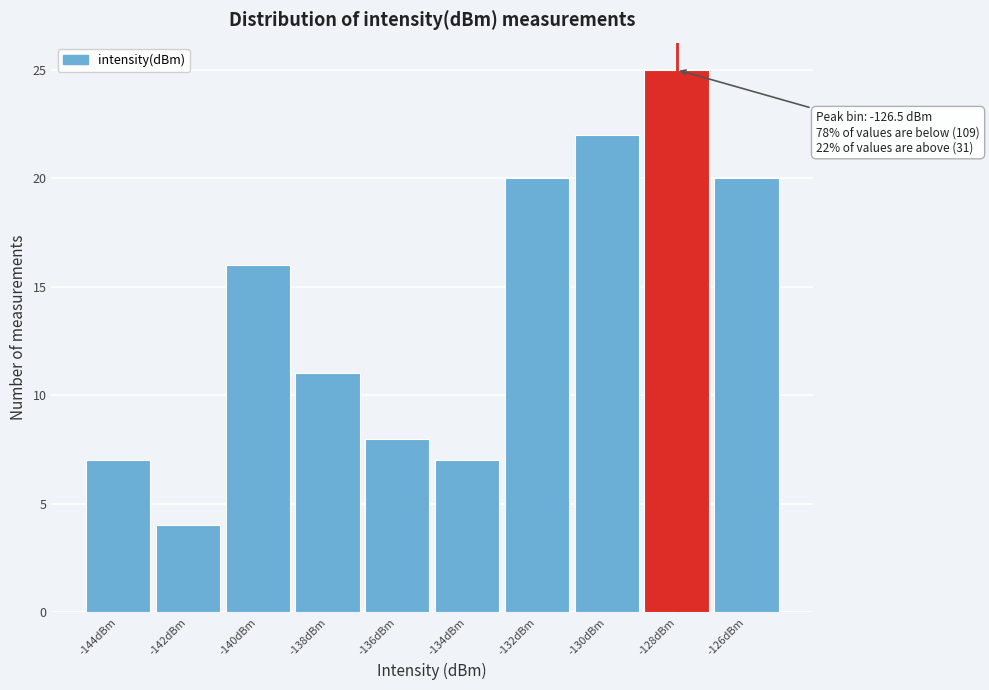

Reading left to right, list all the values displayed in this chart.

7	4	16	11	8	7	20	22	25	20